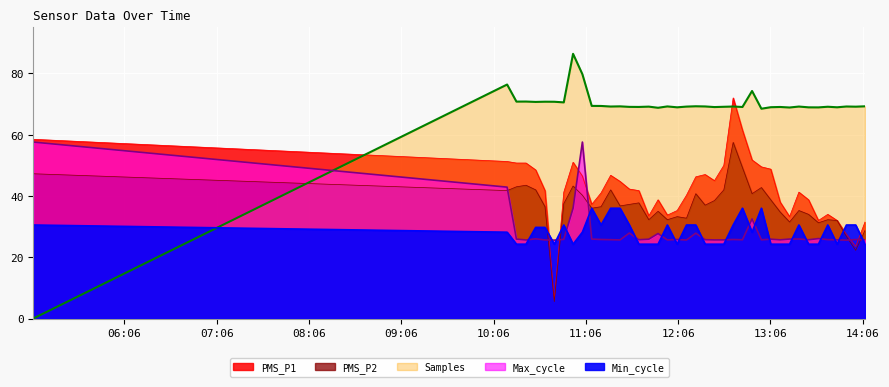

What is the spread (max minus min) of values at 2022/02/22 11:15:52?

38.9